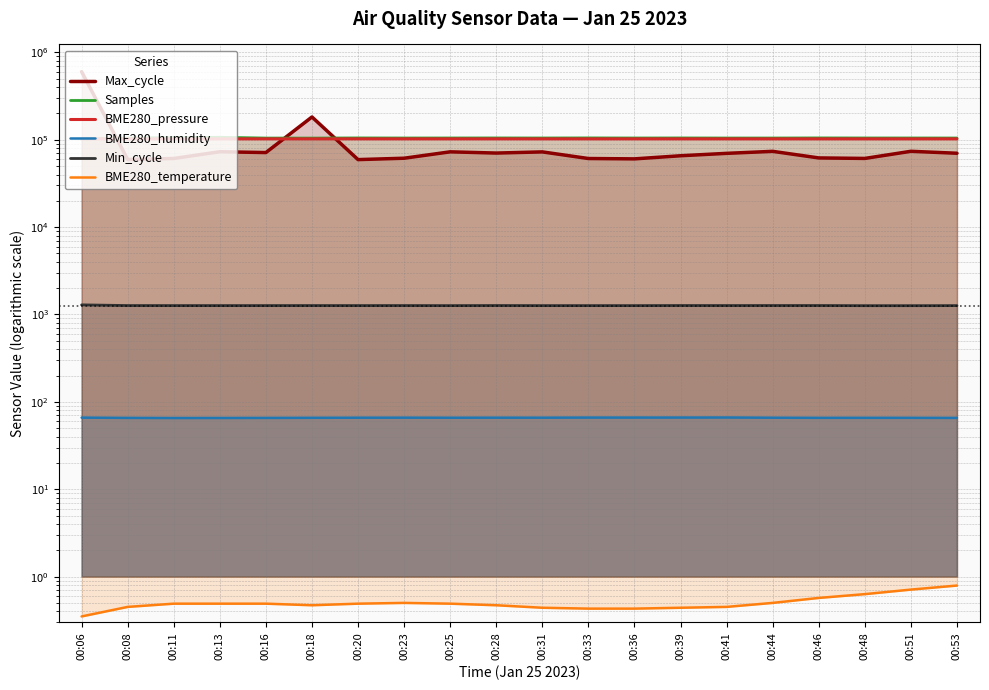

What is the value of the Min_cycle point at the 19th from the left?

1262.0